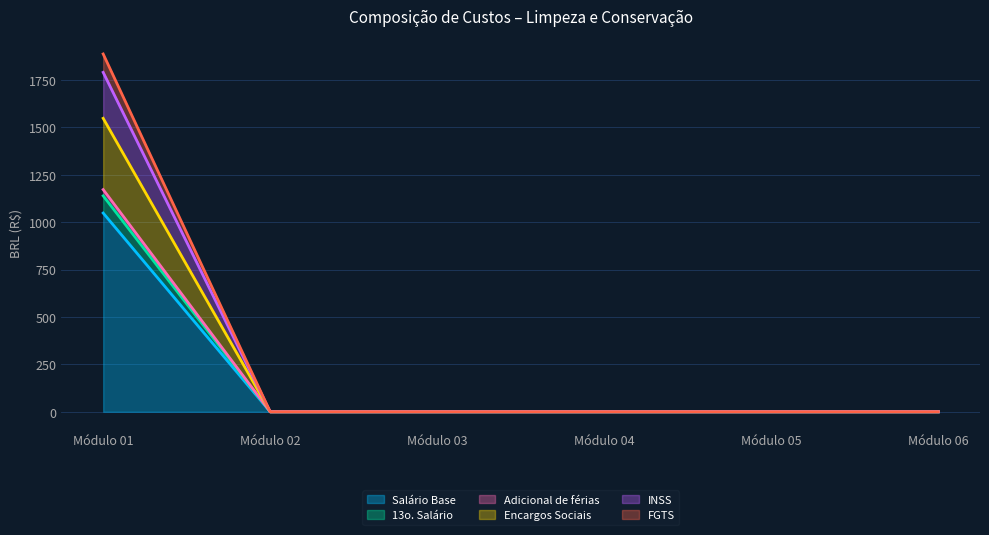

What is the highest value of the Salário Base series?

1047.9